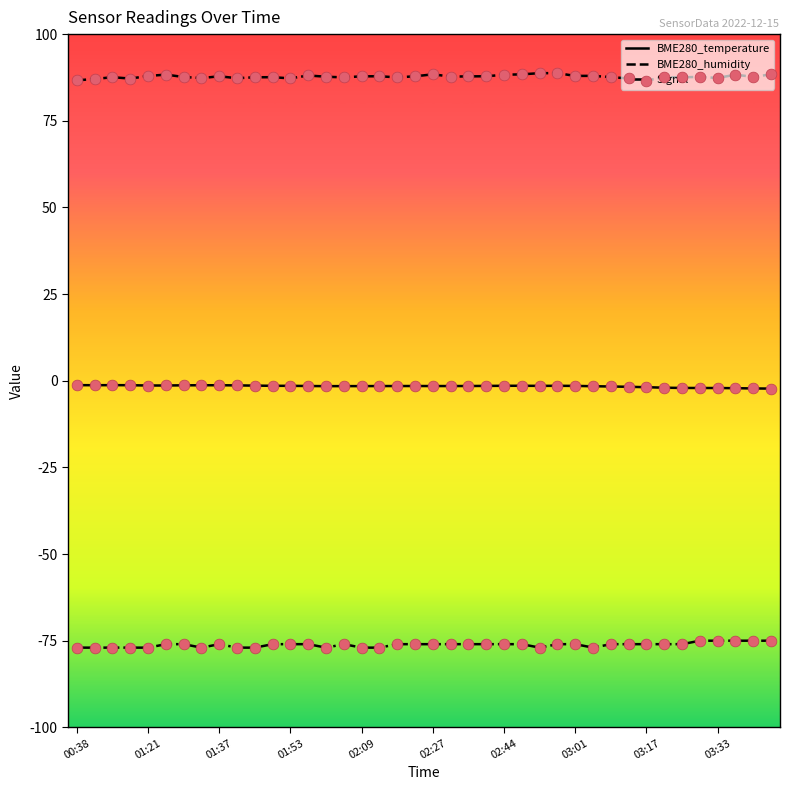

Which series has the largest total across all categories?

BME280_humidity